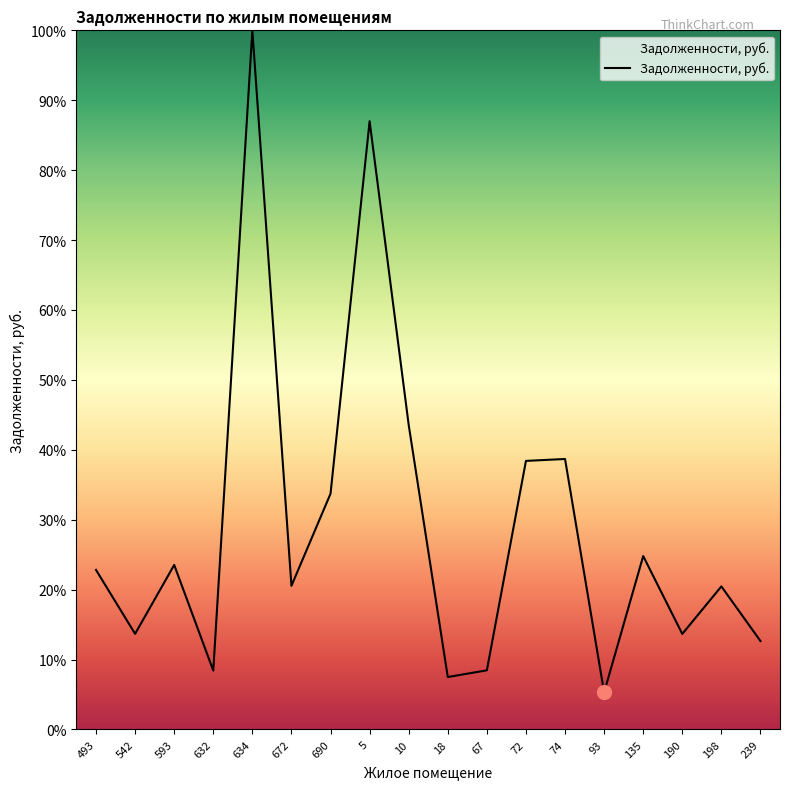

What value does the data have at 67?

8.5